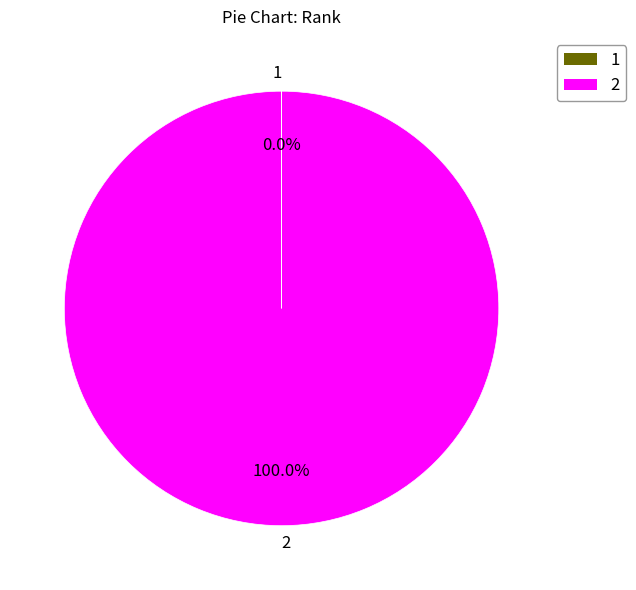

Does 2 represent more than half of the total?

Yes